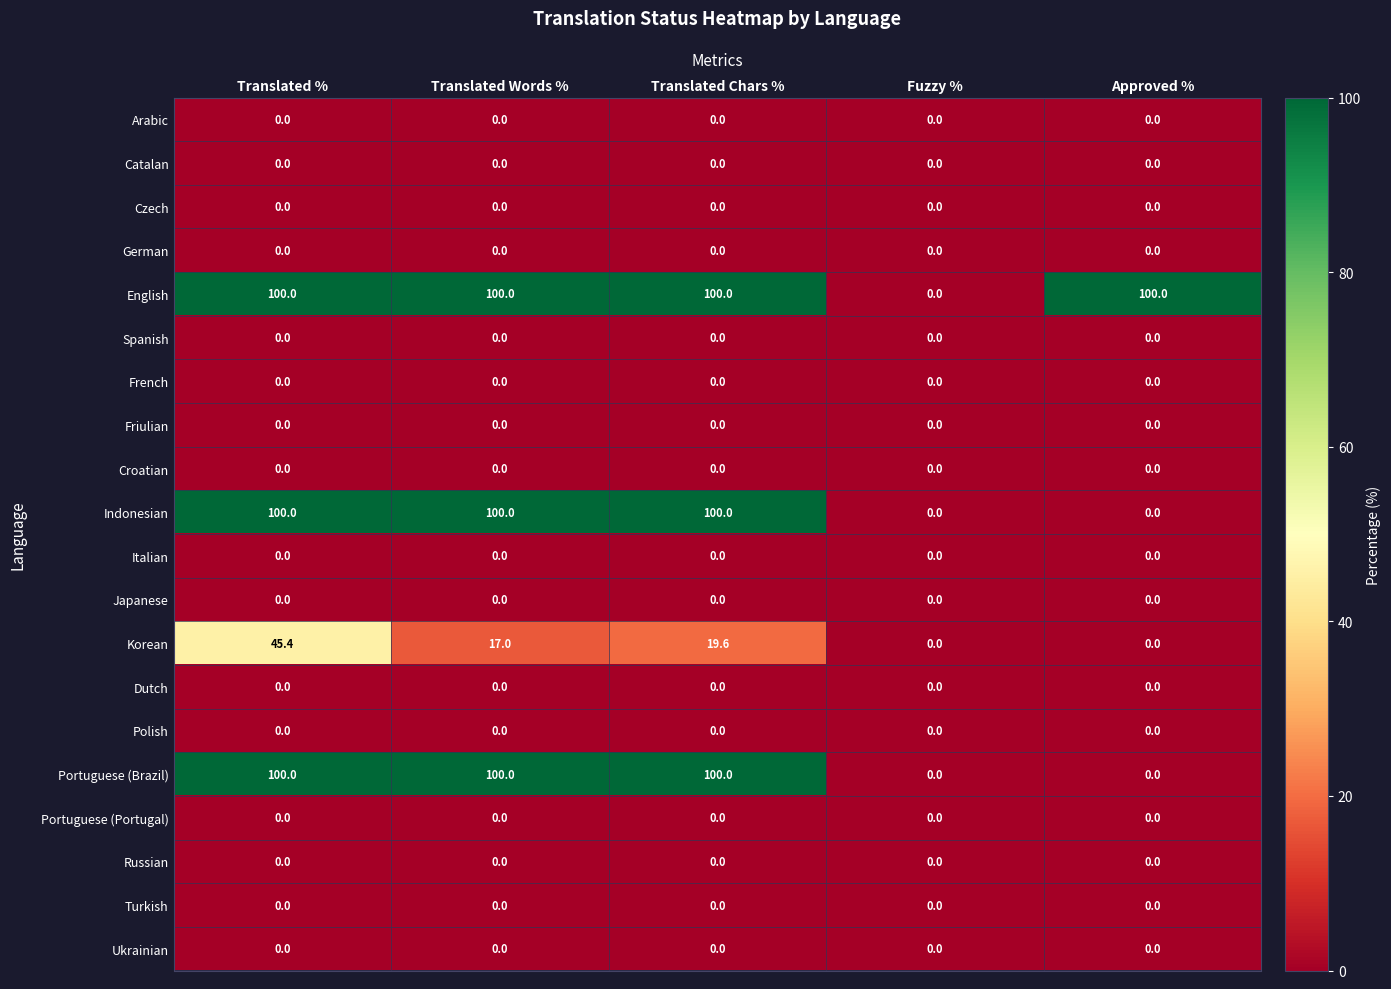

True or false: Italian has a value of 0.0 at Translated Words %.

True